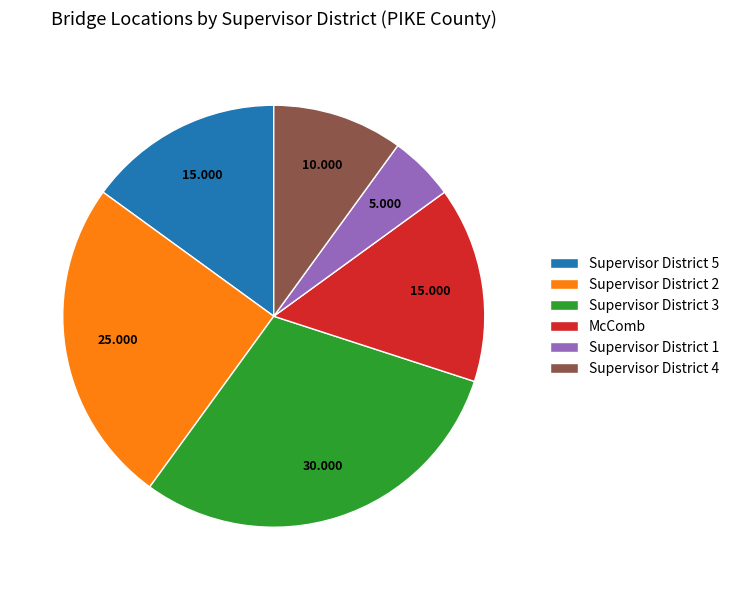

Approximately how many times larger is the value at Supervisor District 2 compared to Supervisor District 5?

1.7